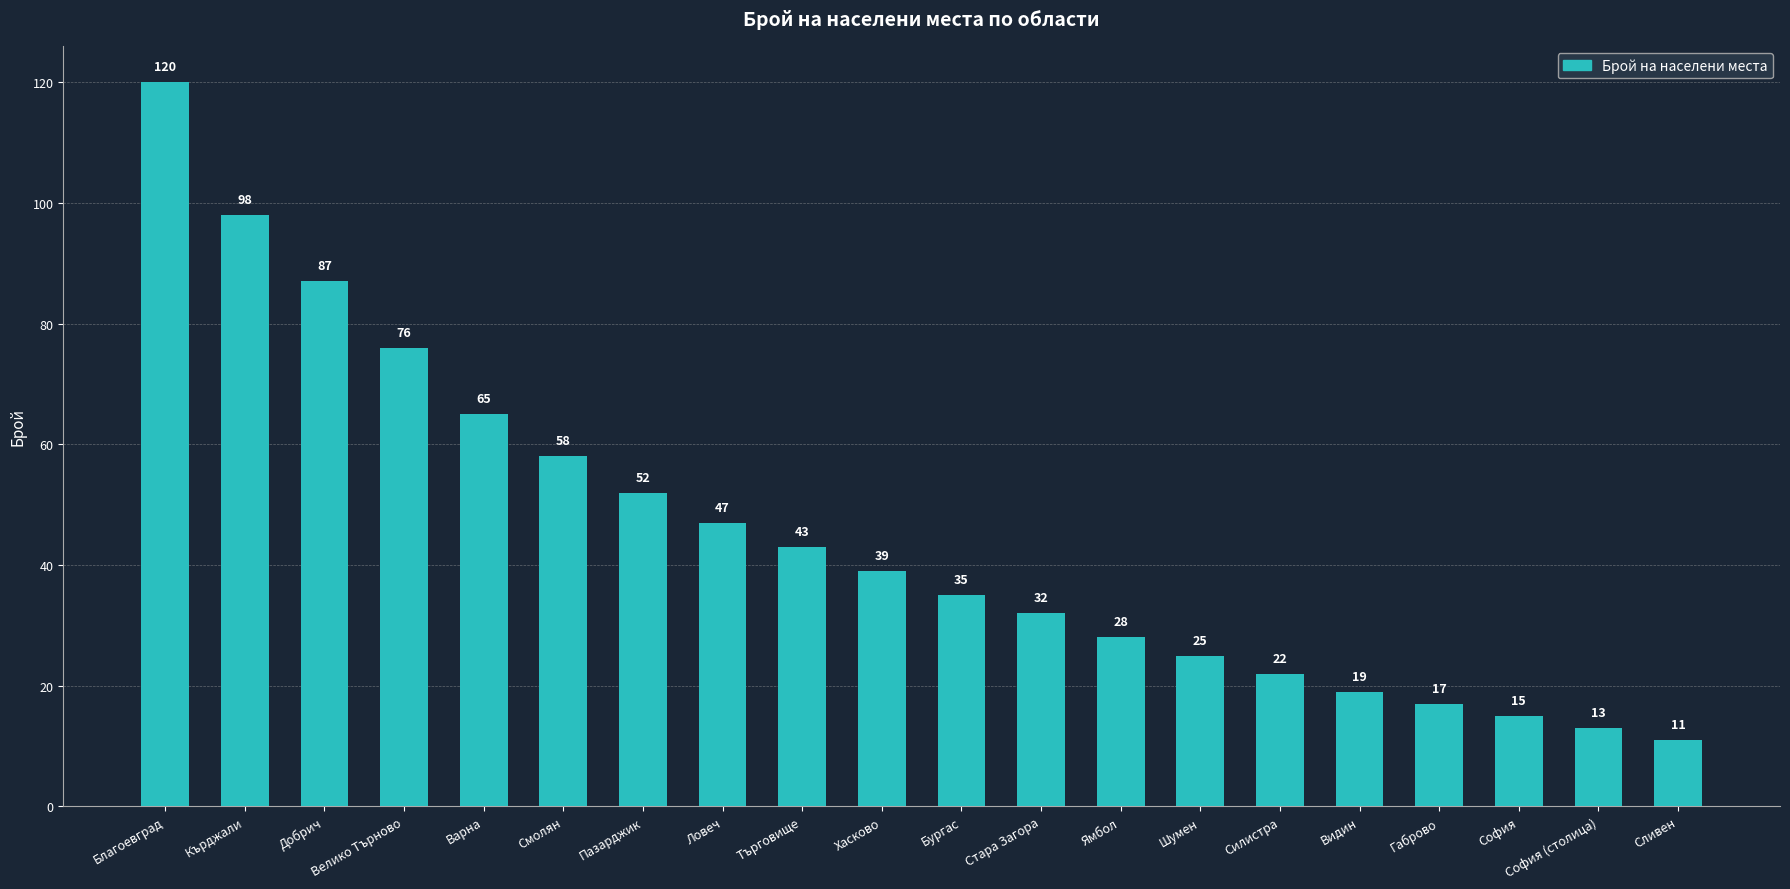

Reading left to right, list all the values displayed in this chart.

120	98	87	76	65	58	52	47	43	39	35	32	28	25	22	19	17	15	13	11